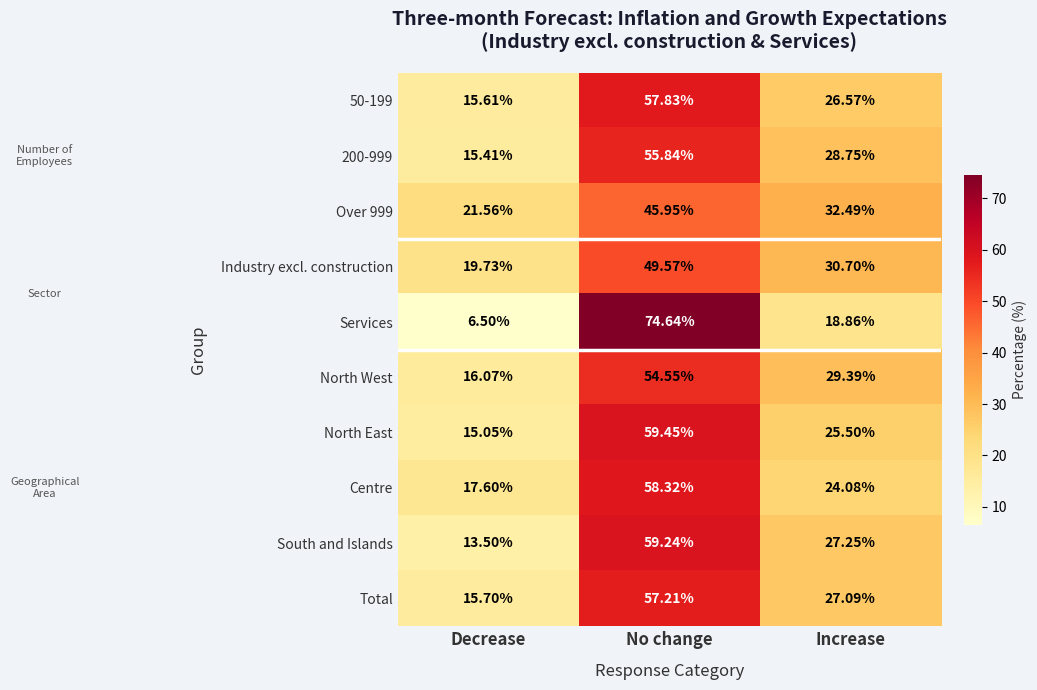

Which label corresponds to the largest value in the chart?

No change